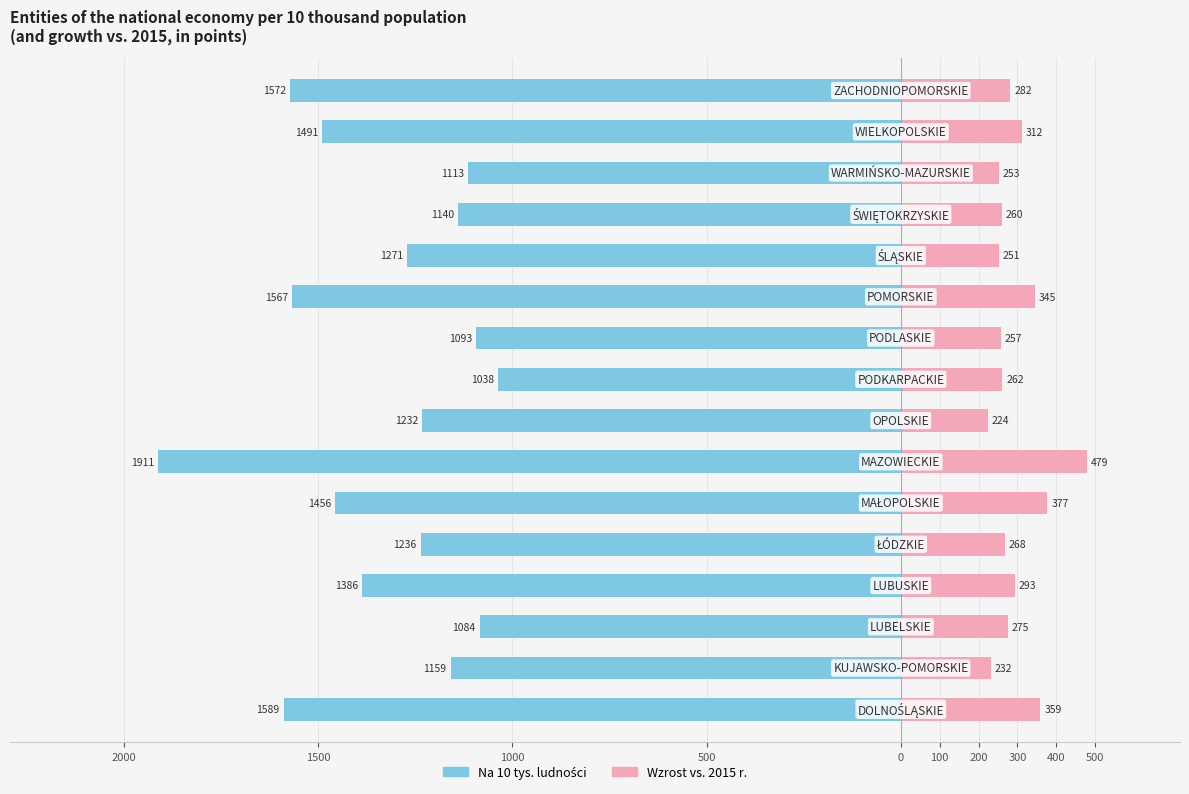

Between 500 and 0, which is larger?

500